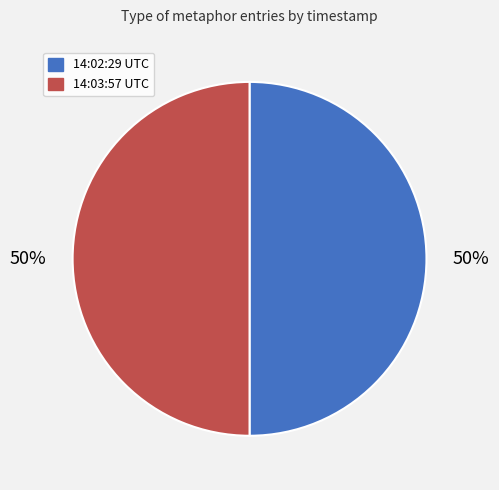

To the nearest percent, what is the average slice percentage?

50%